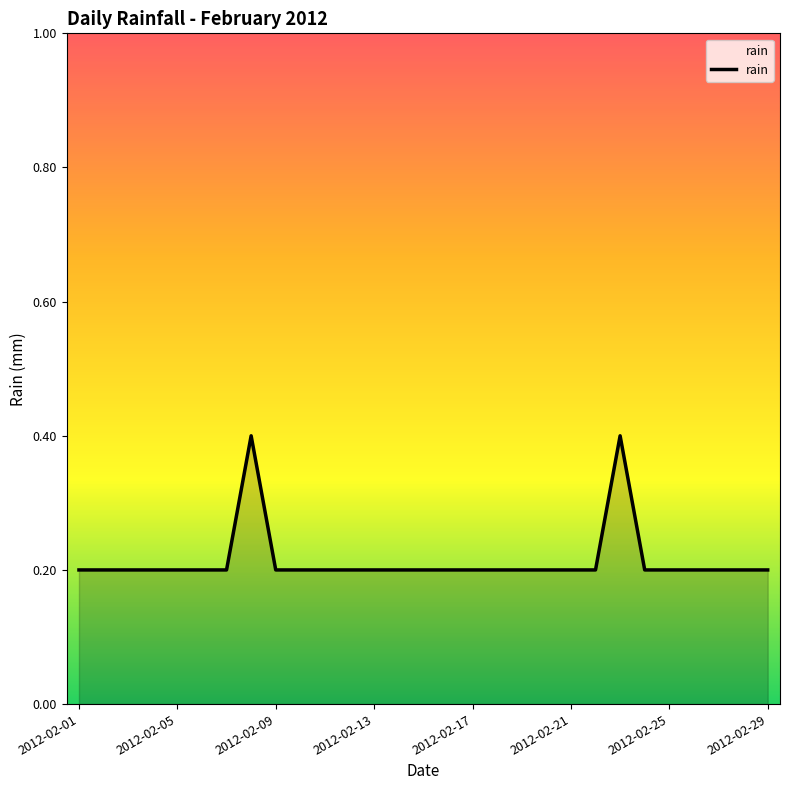

Reading right to left, list all the values displayed in this chart.

0.2	0.2	0.2	0.2	0.2	0.2	0.4	0.2	0.2	0.2	0.2	0.2	0.2	0.2	0.2	0.2	0.2	0.2	0.2	0.2	0.2	0.4	0.2	0.2	0.2	0.2	0.2	0.2	0.2